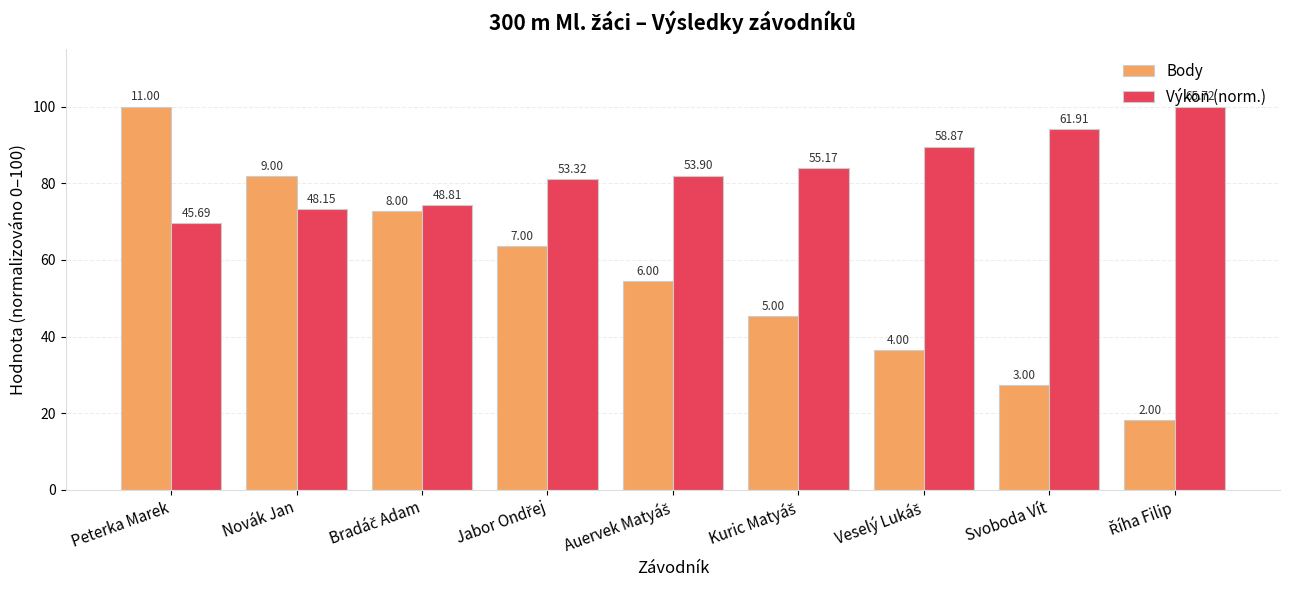

What is the difference between the second highest and minimum values in the Výkon (norm.) series?

24.7